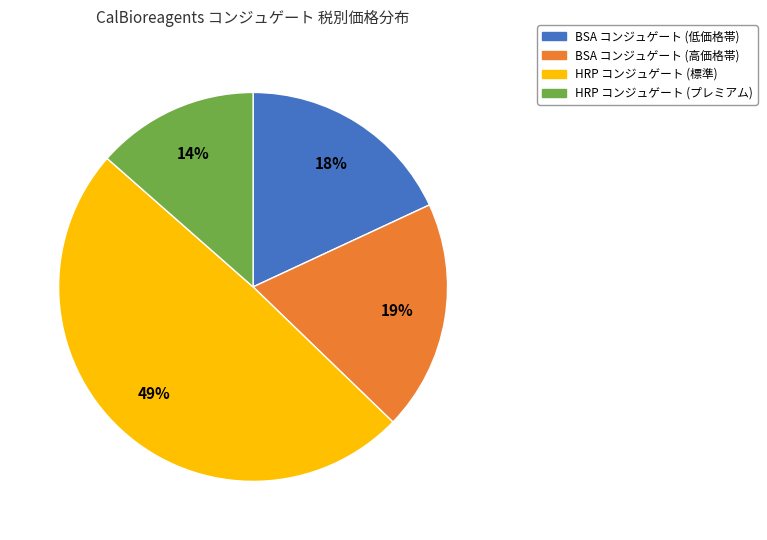

To the nearest percent, what is the combined percentage of HRP コンジュゲート (プレミアム) and HRP コンジュゲート (標準)?

63%